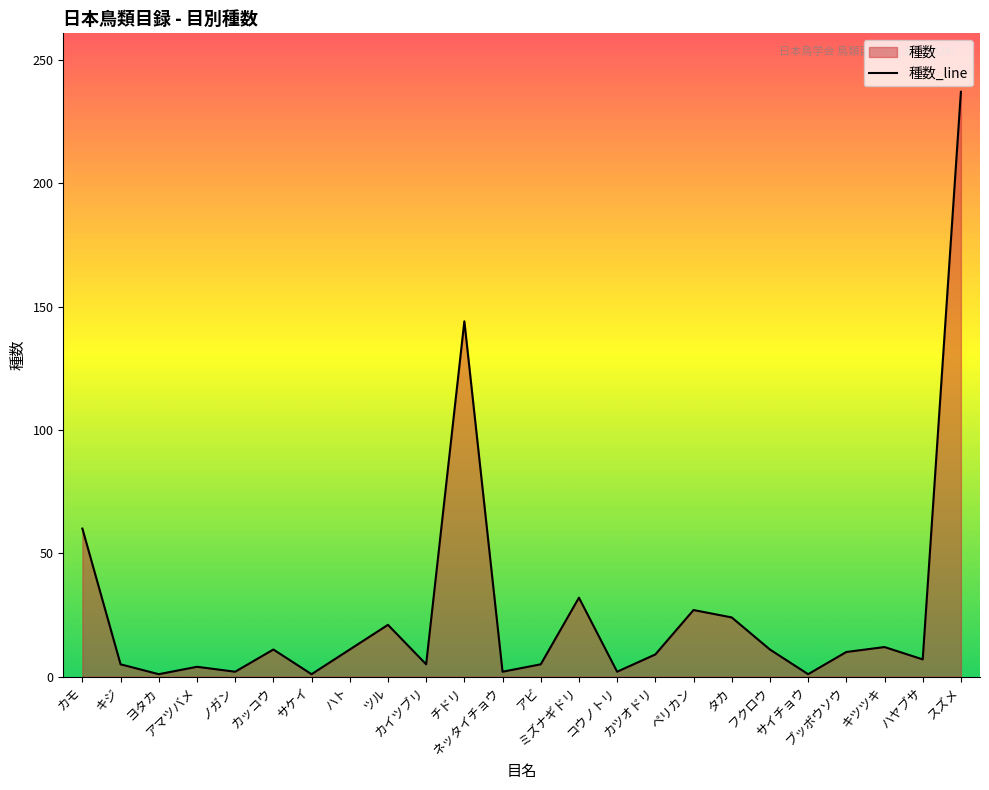

Which category has the highest value across all series?

スズメ